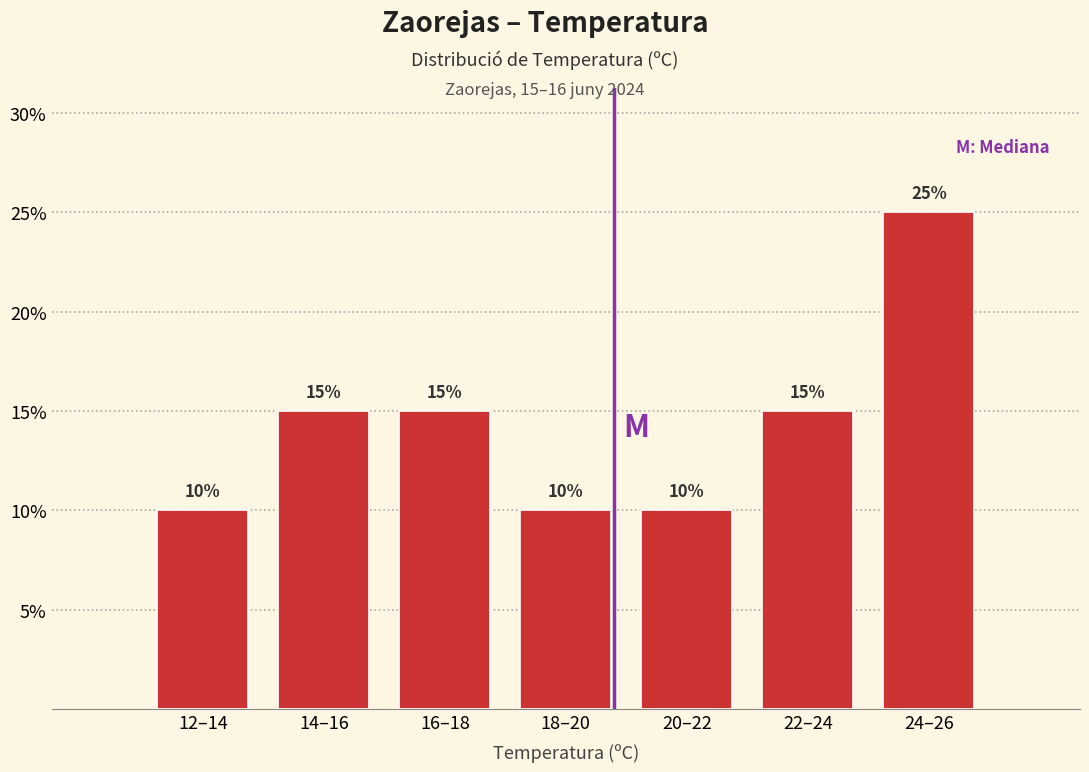

Reading right to left, extract all data points from this chart.

25	15	10	10	15	15	10